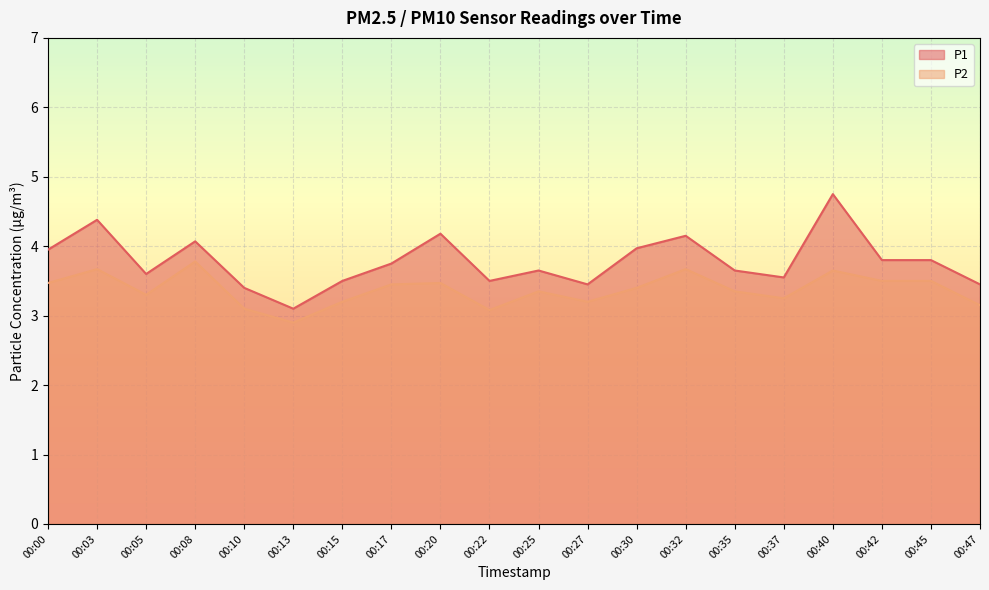

What is the difference between the maximum and minimum values in the P1 series?

1.6